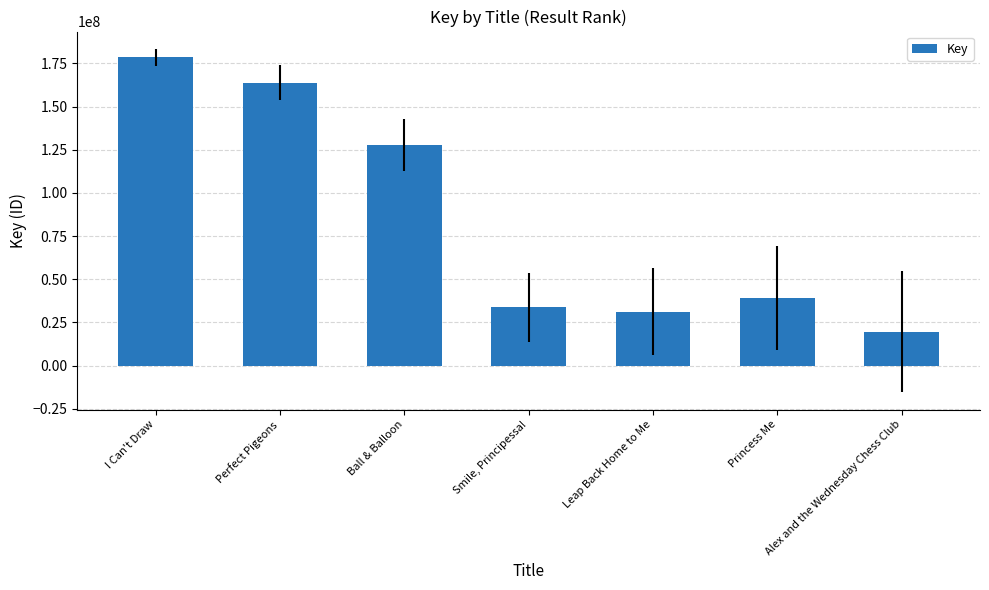

Read the value at Alex and the Wednesday Chess Club, to the nearest 10.

19476980